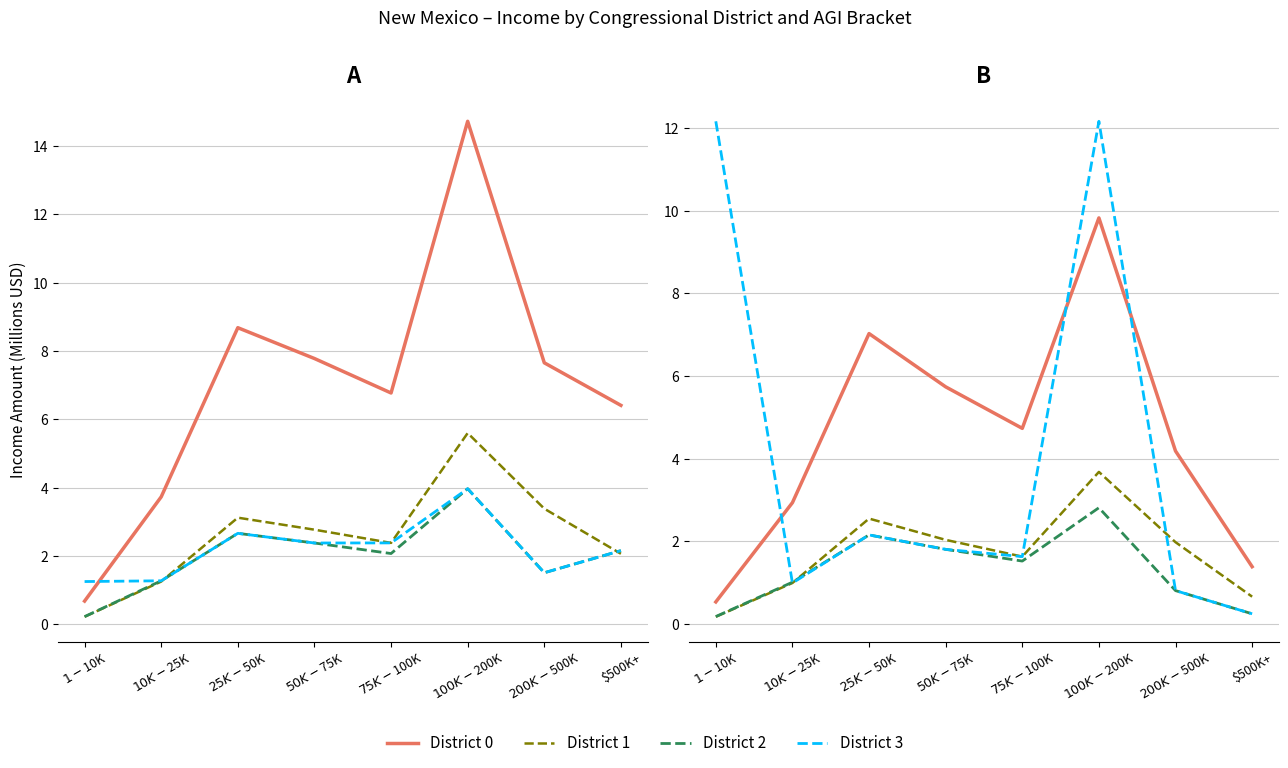

What value does the District 0 series have at $200K-$500K?

4.2